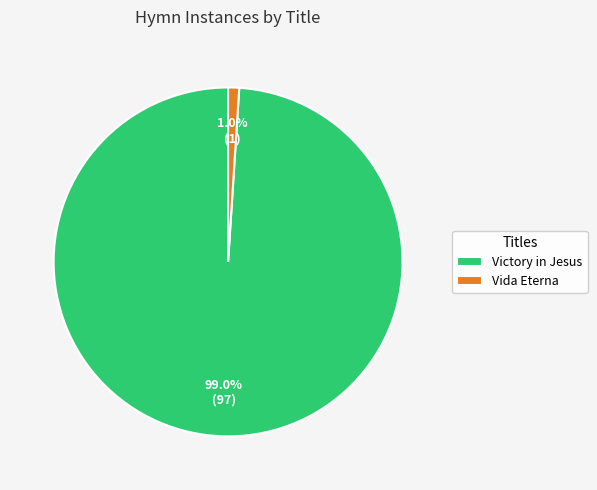

Between Vida Eterna and Victory in Jesus, which is larger?

Victory in Jesus